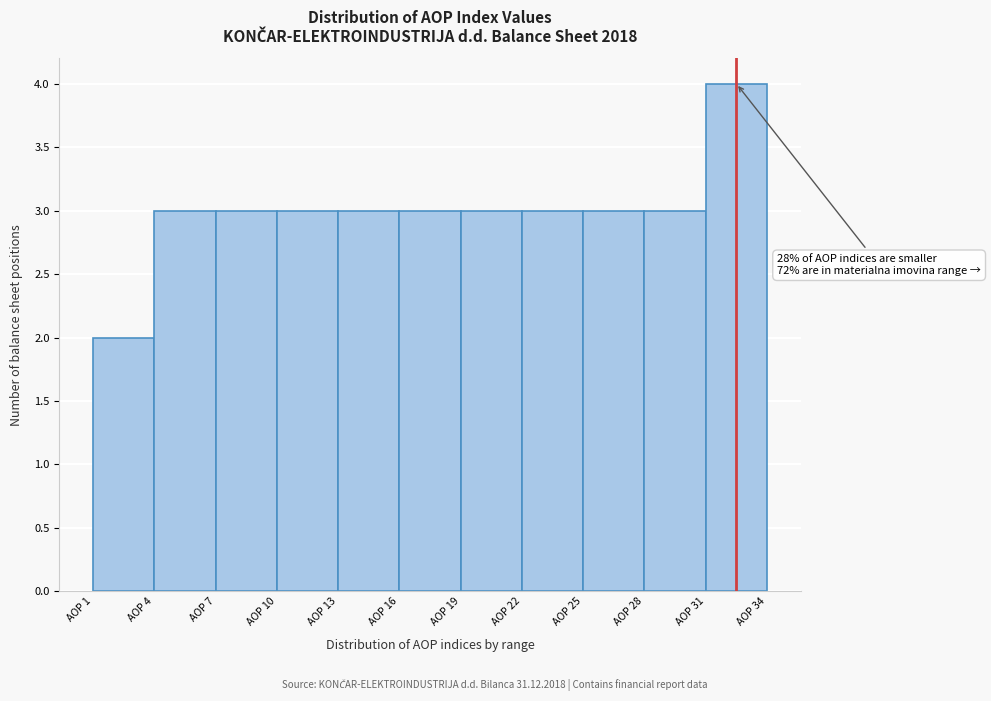

Which range on the x-axis has the tallest bar?

31 to 34